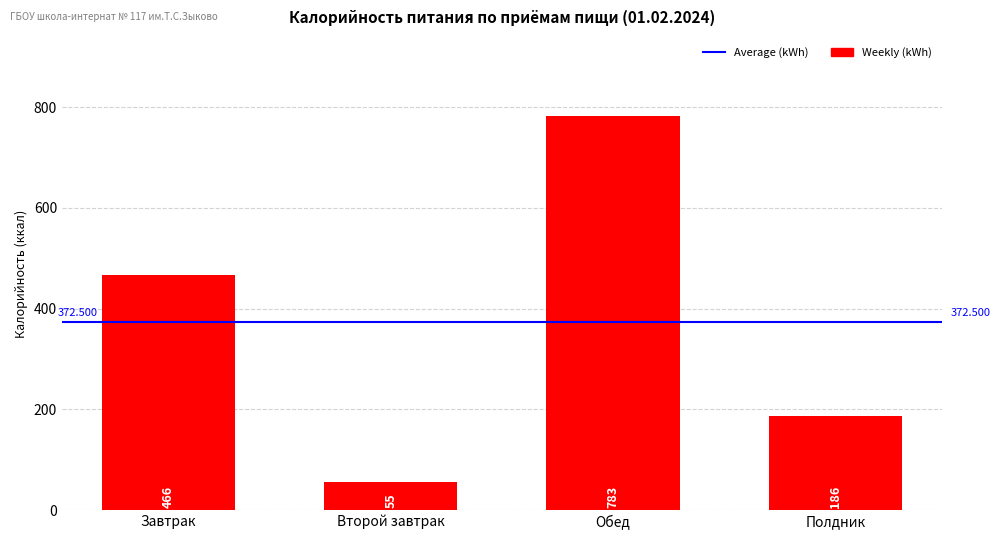

The chart shows a value of 276 at Полдник. True or false?

False